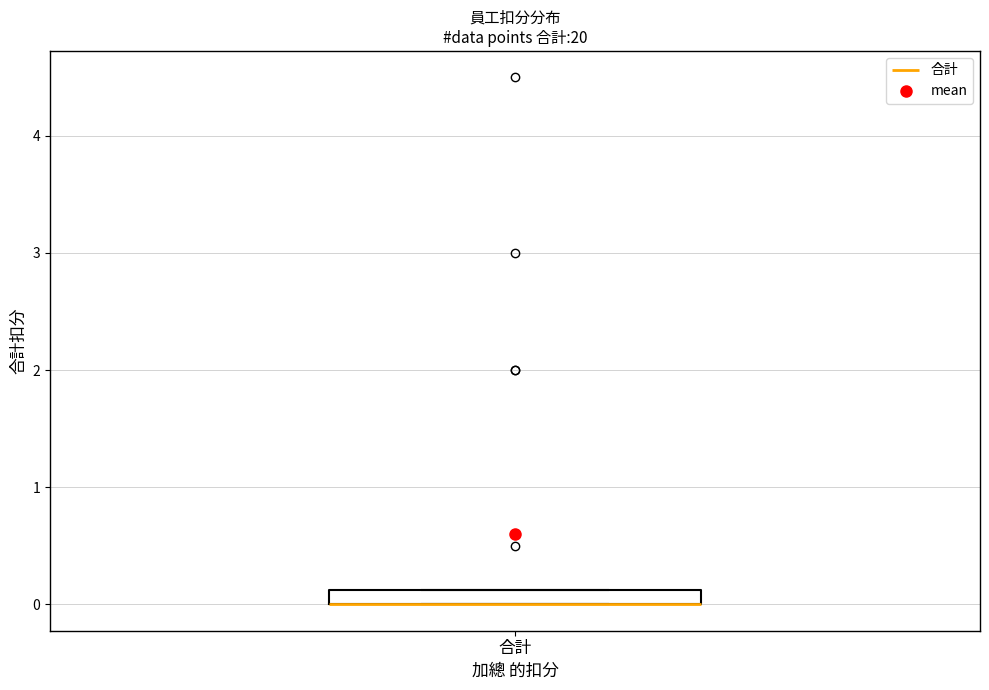

Where is the lower edge of the box for 合計 on the y-axis? The values are not printed on the chart, so give them approximately, as read against the axis.

0.0